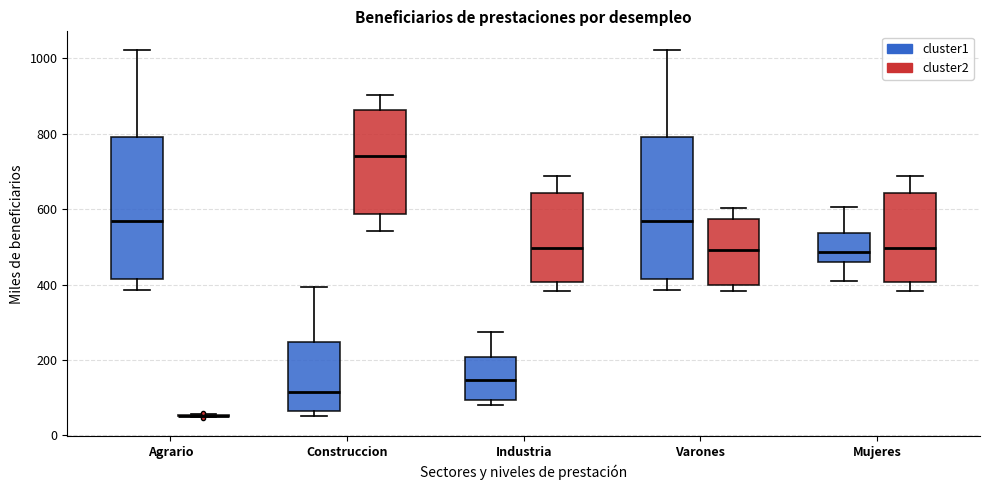

Where does the upper whisker of the box for Industria (cluster1) end on the y-axis? The values are not printed on the chart, so give them approximately, as read against the axis.

280